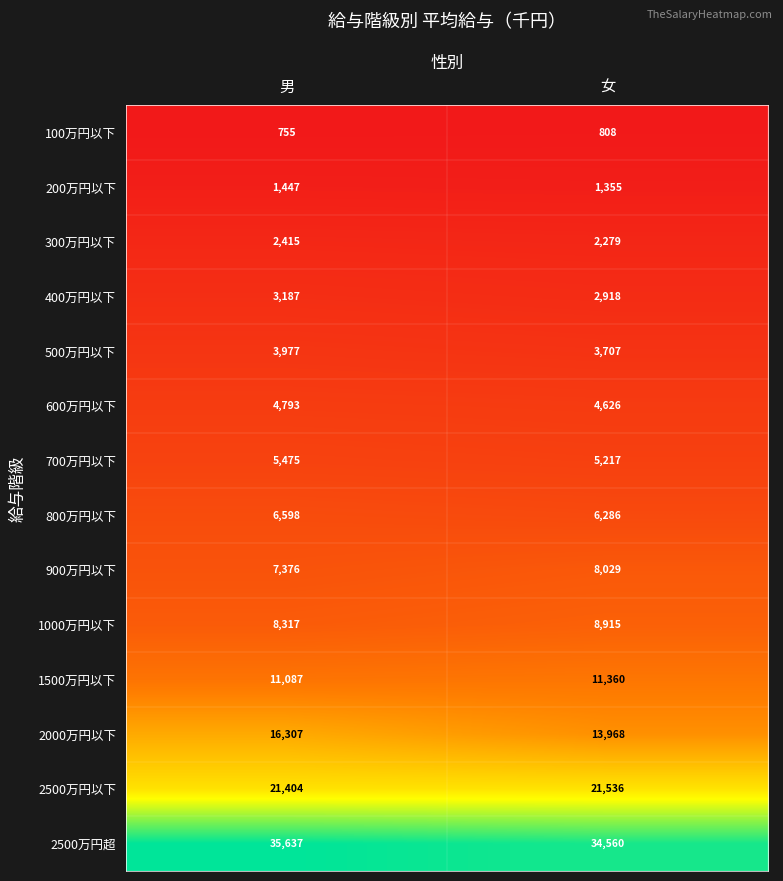

What is the lowest value of the 900万円以下 series?

7376